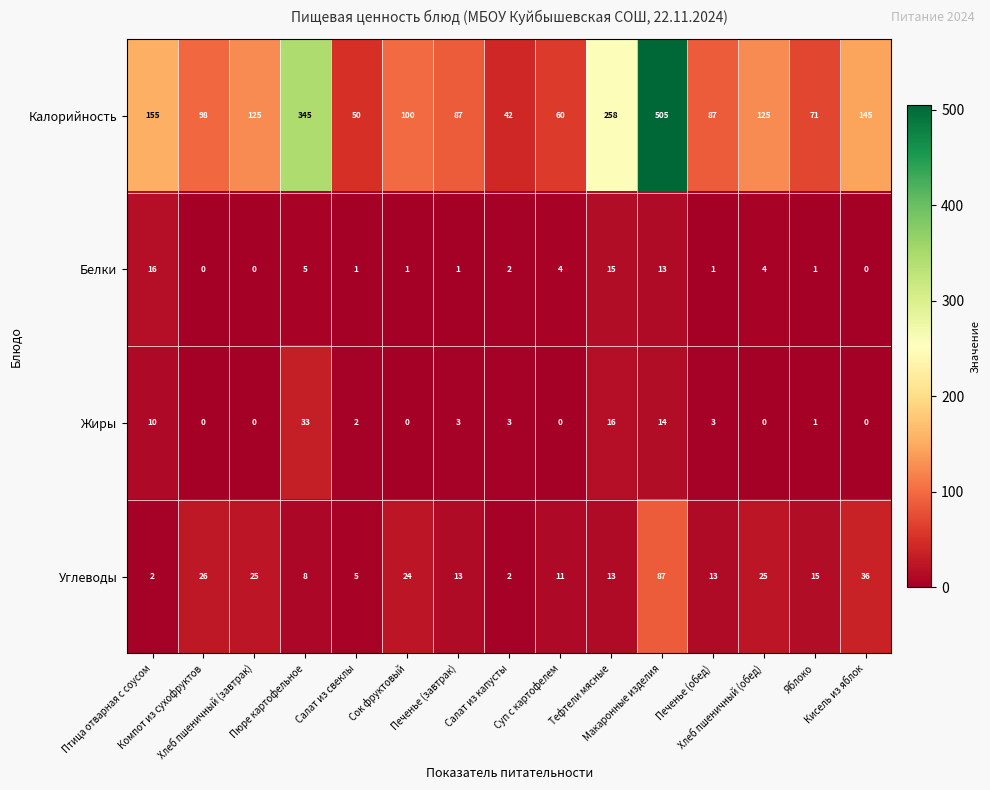

Which series has the largest total across all categories?

Калорийность